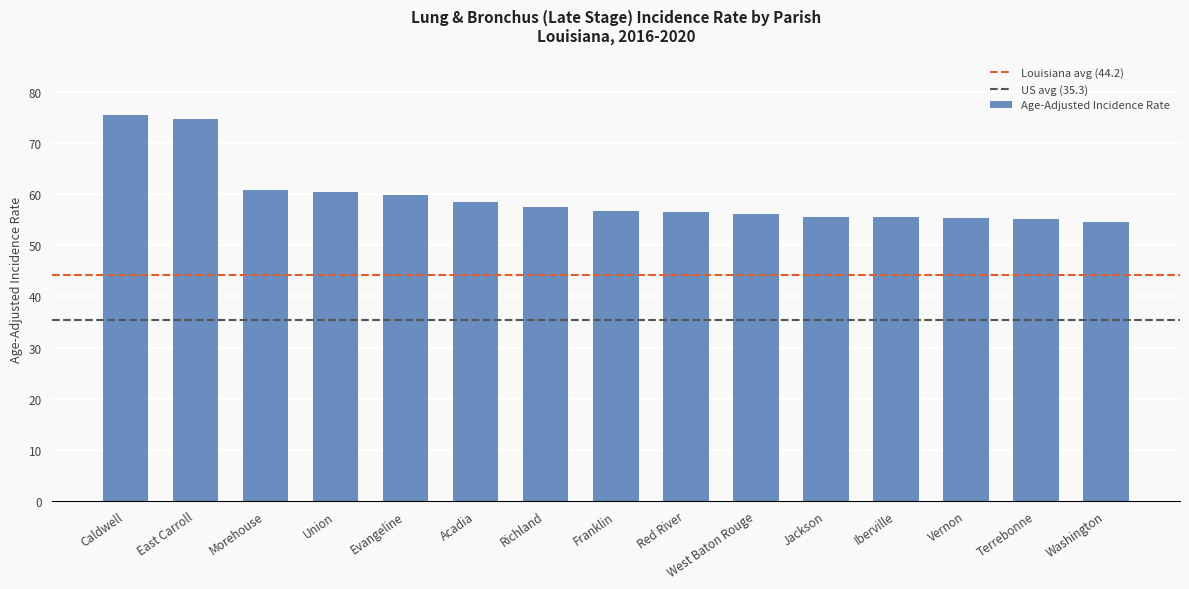

What is the maximum value shown in the chart?

75.5